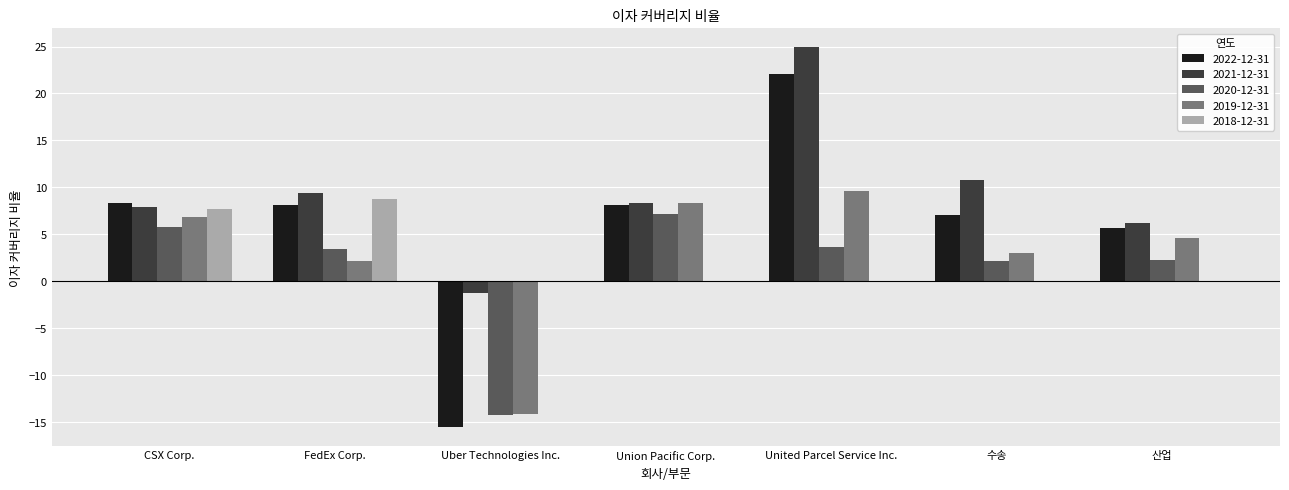

Which category has the highest value in the 2022-12-31 series?

United Parcel Service Inc.